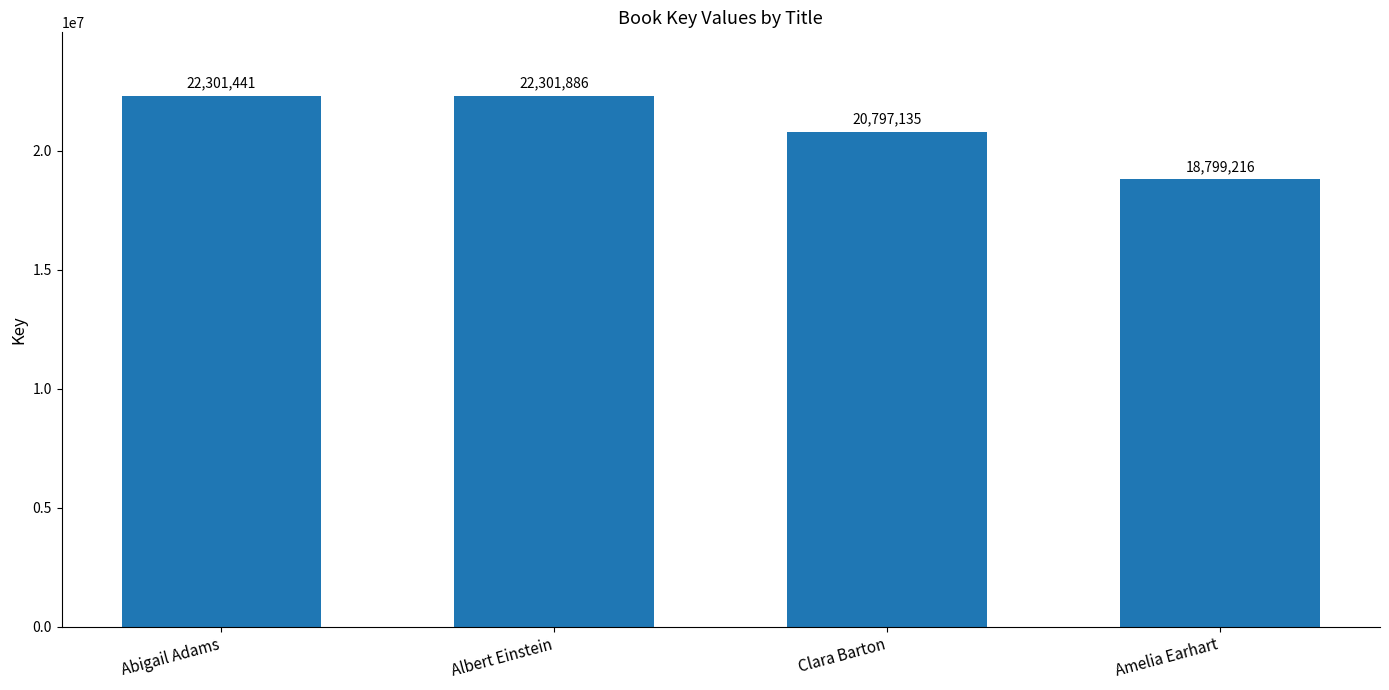

Which label corresponds to the largest value in the chart?

Albert Einstein